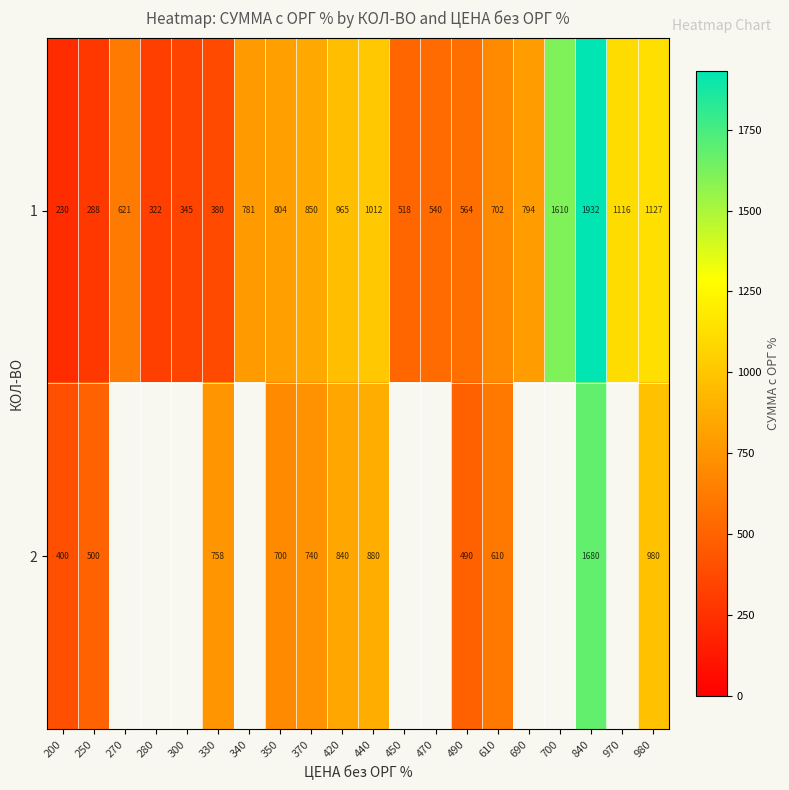

Which category has the highest value across all series?

840